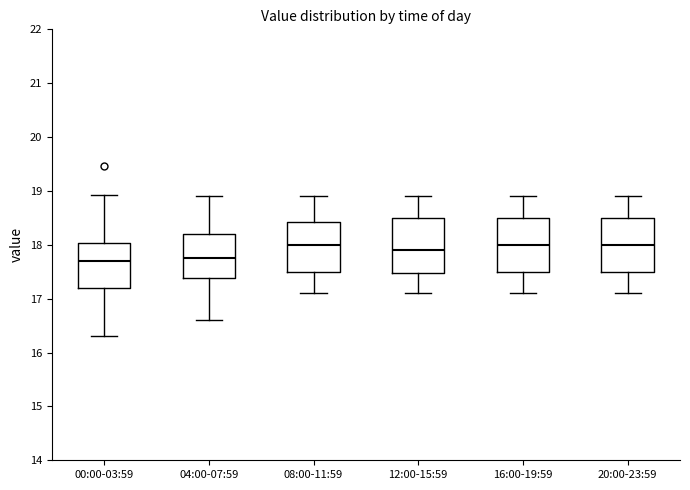

Reading left to right, read every box against the y-axis: the position of its median line, the range the box covers, and the ends of its whiskers. The values are not printed on the chart, so give them approximately, as read against the axis.

00:00-03:59: median 17.7, box 17.2 to 18.0, whiskers 16.3 to 18.9
04:00-07:59: median 17.8, box 17.4 to 18.2, whiskers 16.6 to 18.9
08:00-11:59: median 18.0, box 17.5 to 18.4, whiskers 17.1 to 18.9
12:00-15:59: median 17.9, box 17.5 to 18.5, whiskers 17.1 to 18.9
16:00-19:59: median 18.0, box 17.5 to 18.5, whiskers 17.1 to 18.9
20:00-23:59: median 18.0, box 17.5 to 18.5, whiskers 17.1 to 18.9